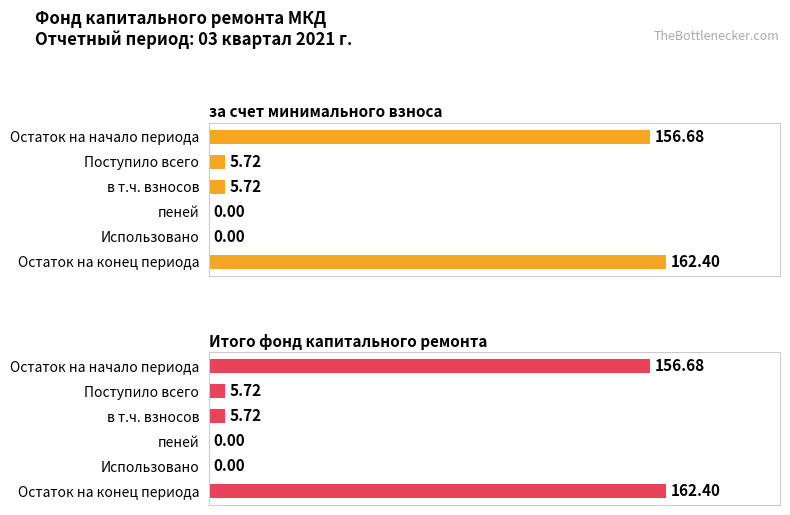

Are the bars grouped side by side (vs. stacked)?

Yes